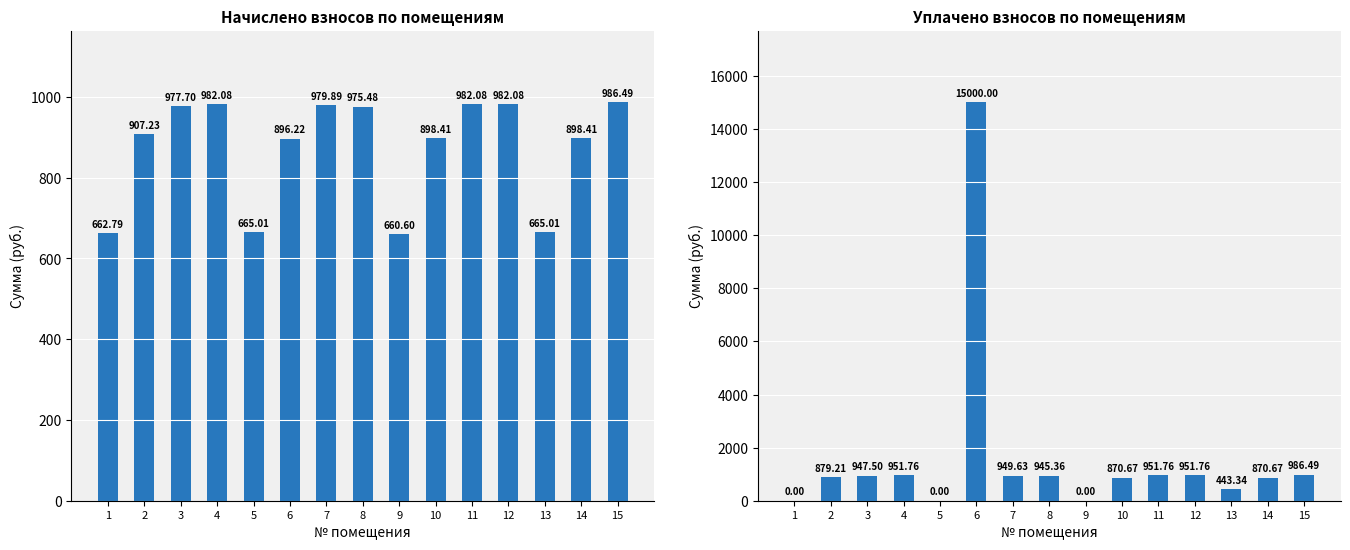

Which series has the largest total across all categories?

уплачено